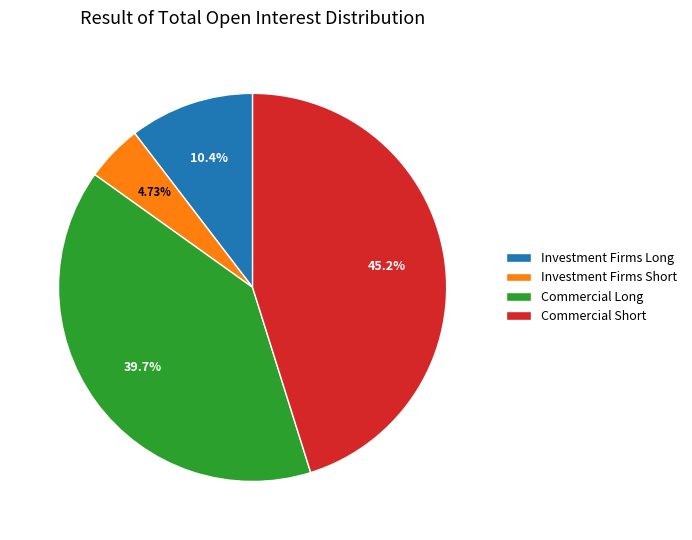

Combined, do Commercial Long and Investment Firms Short account for over 50%?

No